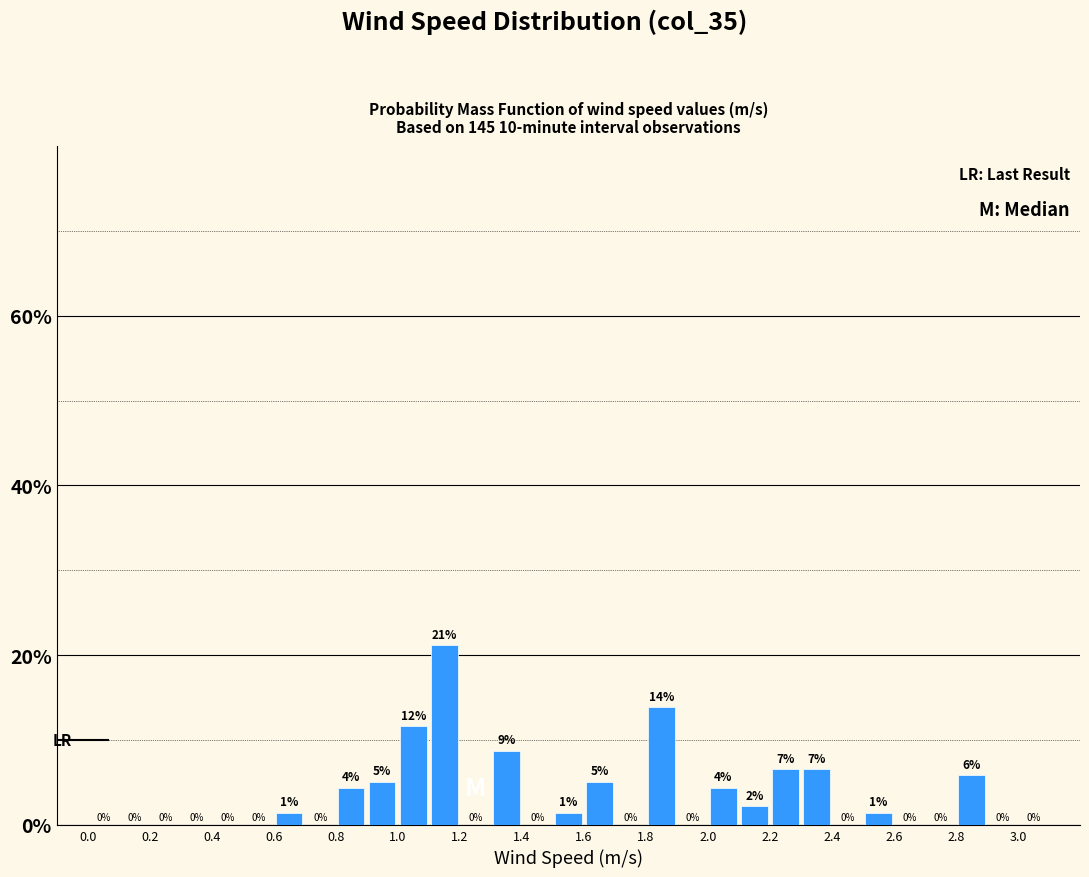

Over which range of the x-axis is the bar tallest?

1.1 to 1.2